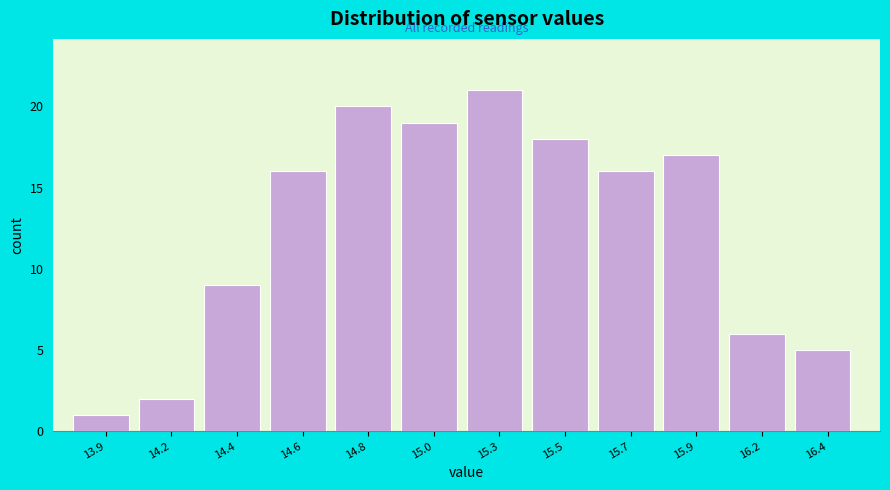

Reading left to right, what are all the values shown in this chart?

13.9=1	14.2=2	14.4=9	14.6=16	14.8=20	15.0=19	15.3=21	15.5=18	15.7=16	15.9=17	16.2=6	16.4=5